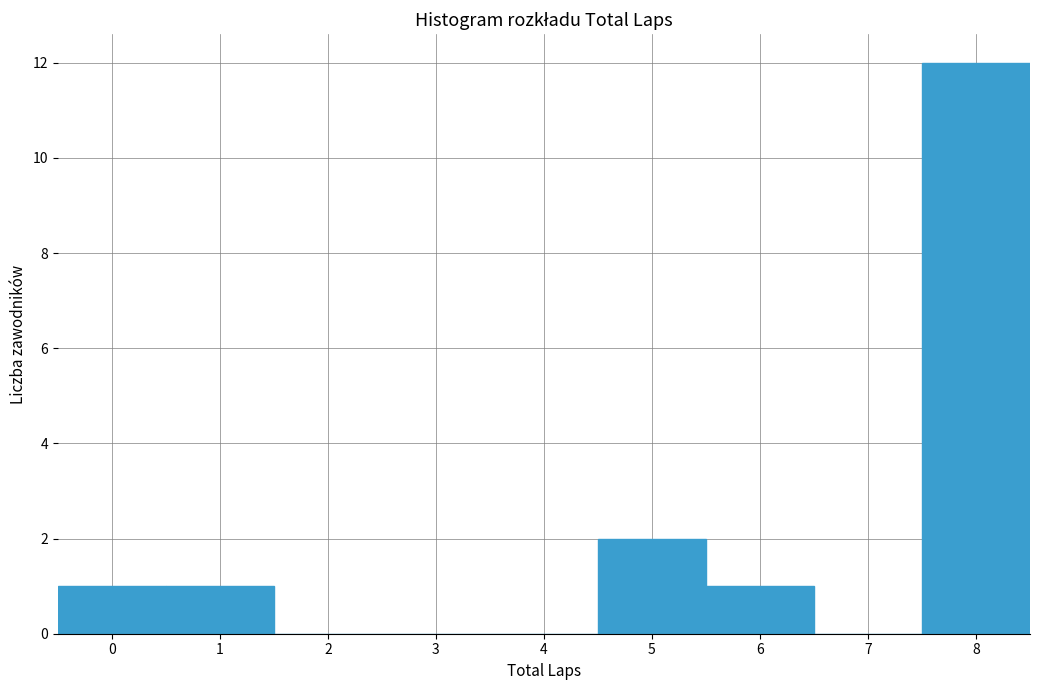

Reading left to right, transcribe this chart: for each bar, give the range it covers on the x-axis and its height. The values are not printed on the chart, so give them approximately, as read against the axis.

-0.5 to 0.5: 1
0.5 to 1.5: 1
1.5 to 2.5: 0
2.5 to 3.5: 0
3.5 to 4.5: 0
4.5 to 5.5: 2
5.5 to 6.5: 1
6.5 to 7.5: 0
7.5 to 8.5: 12